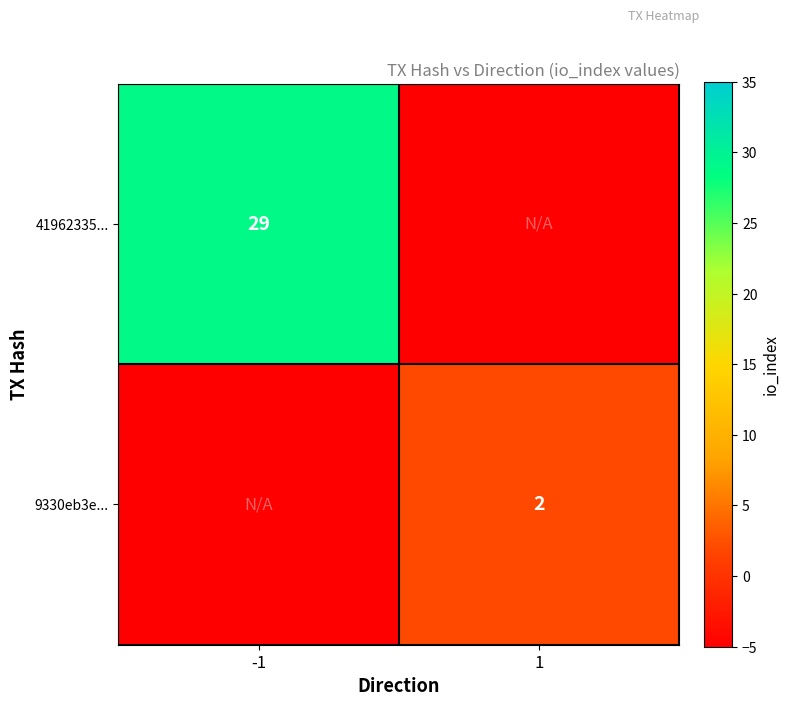

Count the number of data series in this chart.

2